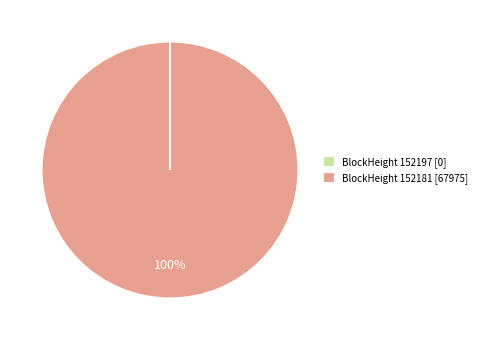

Which category has the biggest portion of the pie?

BlockHeight 152181 [67975]